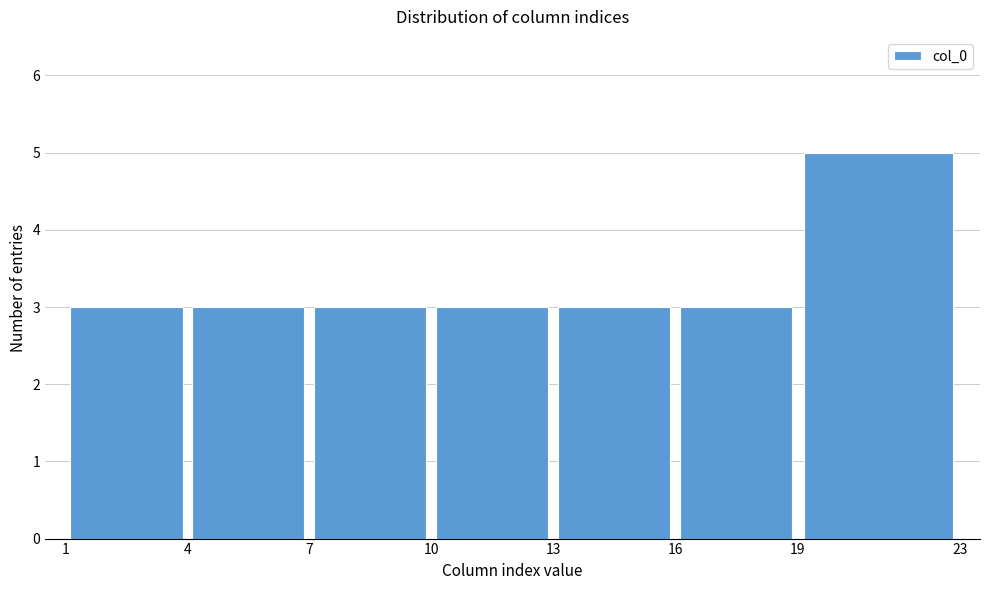

What is the height of the bar covering 7 to 10 on the x-axis? The values are not printed on the chart, so give them approximately, as read against the axis.

3